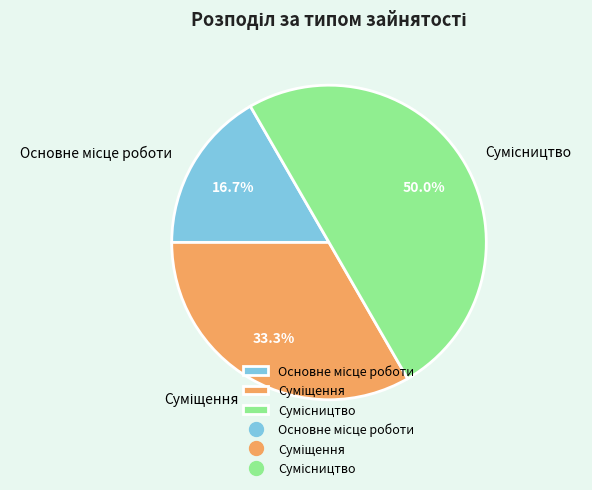

How many slices are in this pie chart?

3